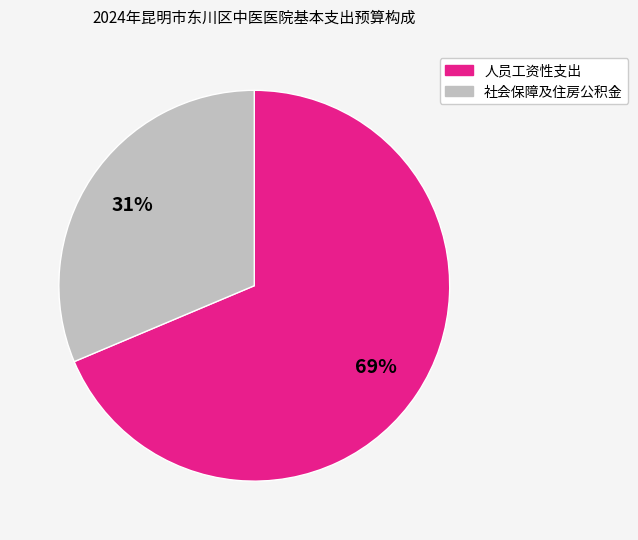

What percentage is the 社会保障及住房公积金 slice, to the nearest percent?

31%